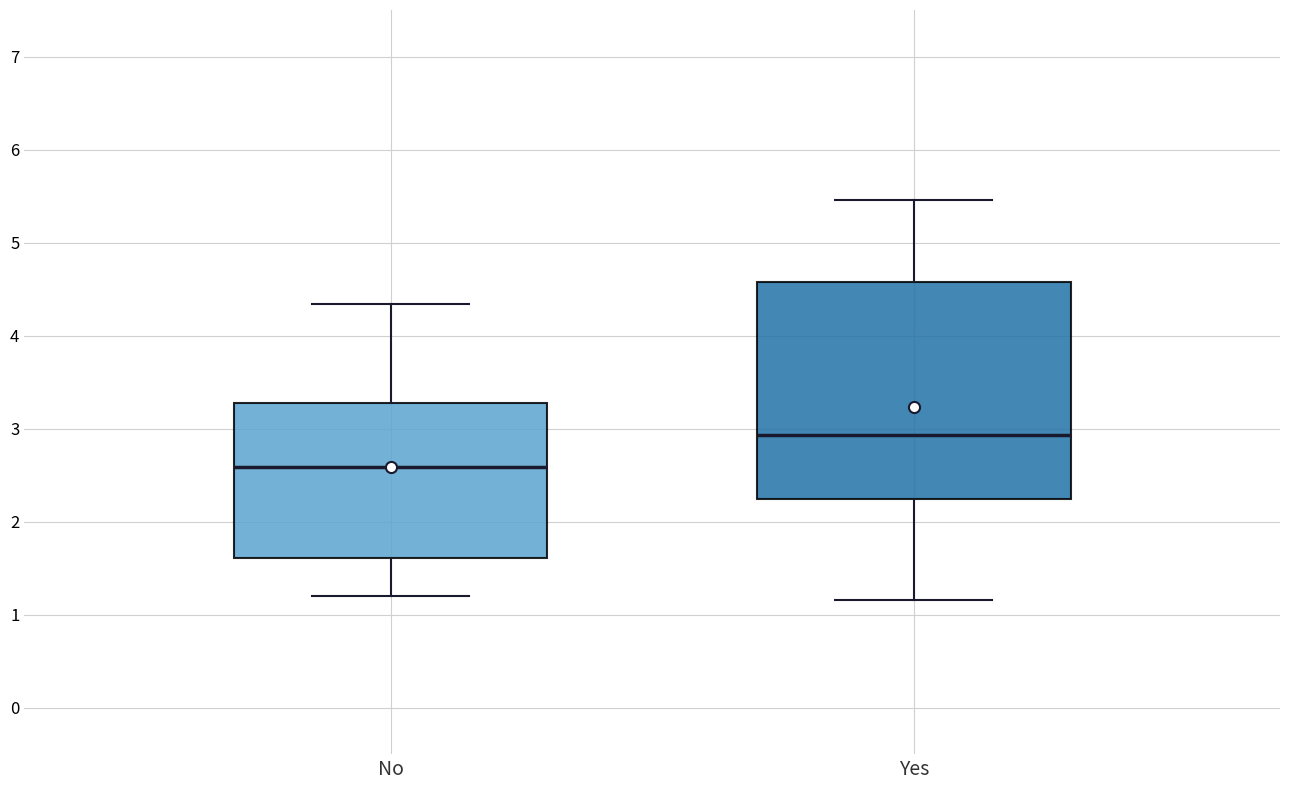

Where does the upper whisker of the box for Yes end on the y-axis? The values are not printed on the chart, so give them approximately, as read against the axis.

5.5